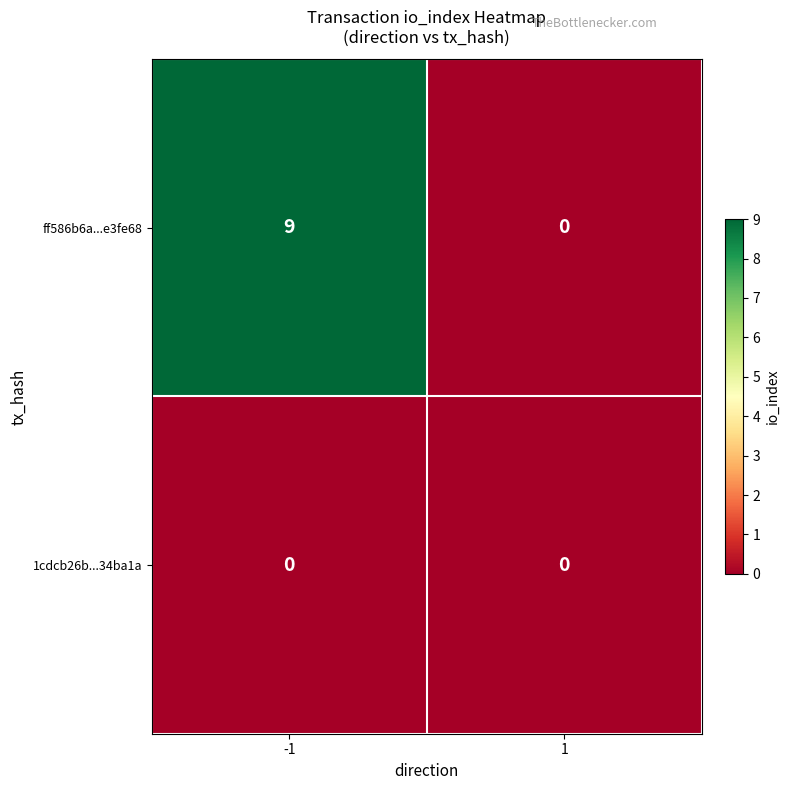

Rank the series by their average value, from highest to lowest.

ff586b6a...e3fe68, 1cdcb26b...34ba1a